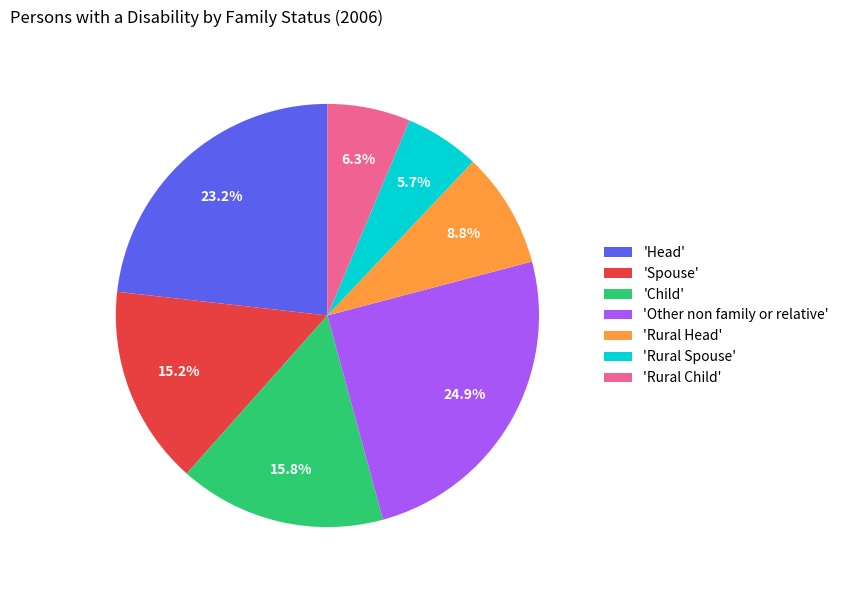

Rank the categories by value from highest to lowest.

'Other non family or relative', 'Head', 'Child', 'Spouse', 'Rural Head', 'Rural Child', 'Rural Spouse'